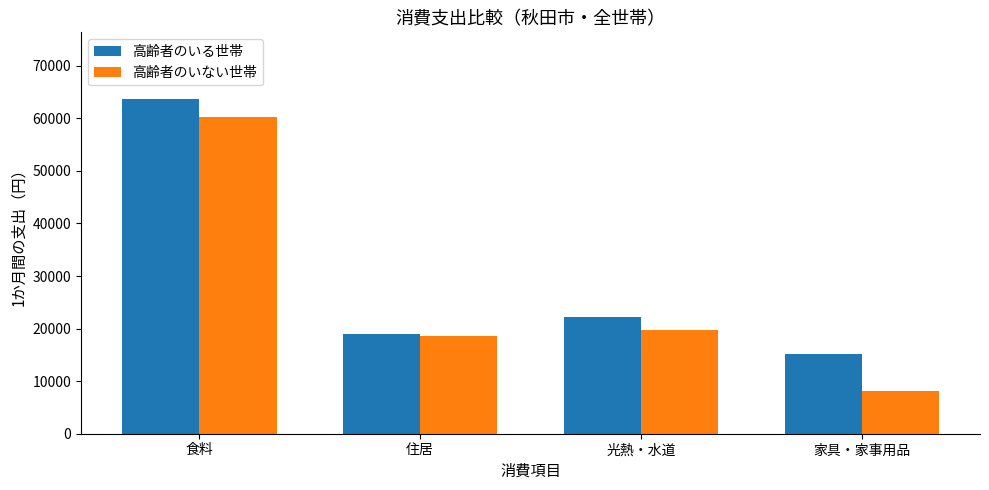

At how many categories does at least one series exceed 54861?

1